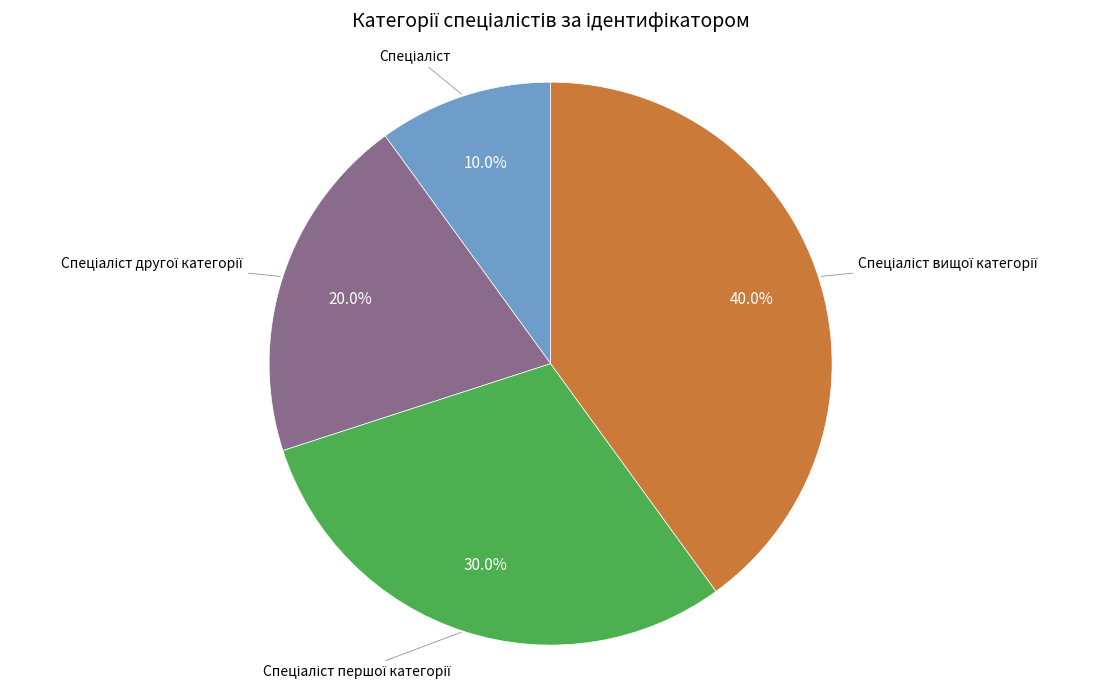

Is there a majority slice in this chart?

No